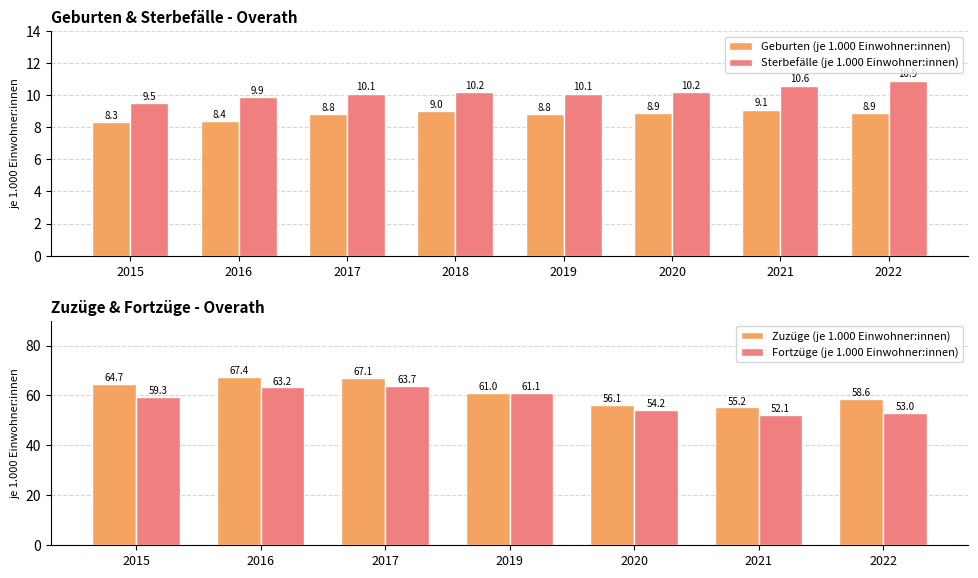

List the series in order of their peak value, lowest first.

Geburten (je 1.000 Einwohner:innen), Sterbefälle (je 1.000 Einwohner:innen)